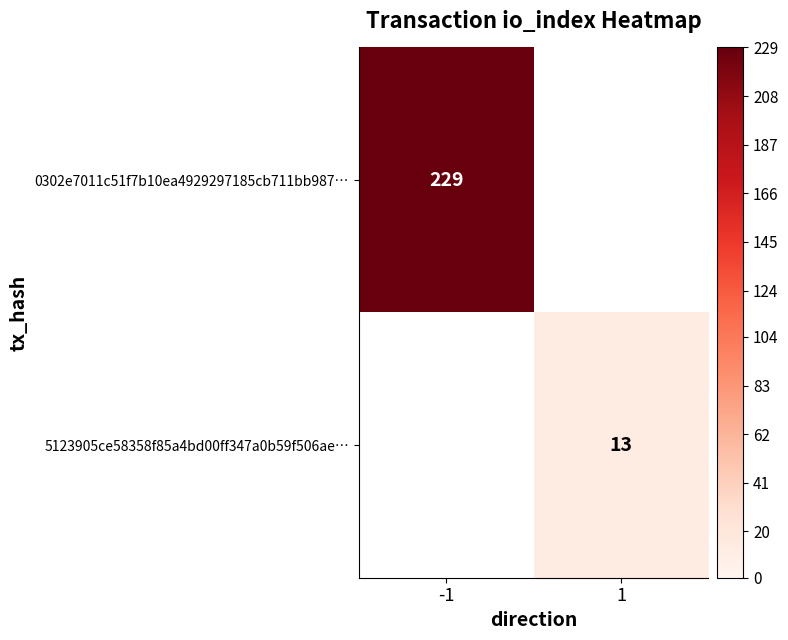

Is it true that 5123905ce58358f85a4bd00ff347a0b59f506ae… equals 20 at 1?

False